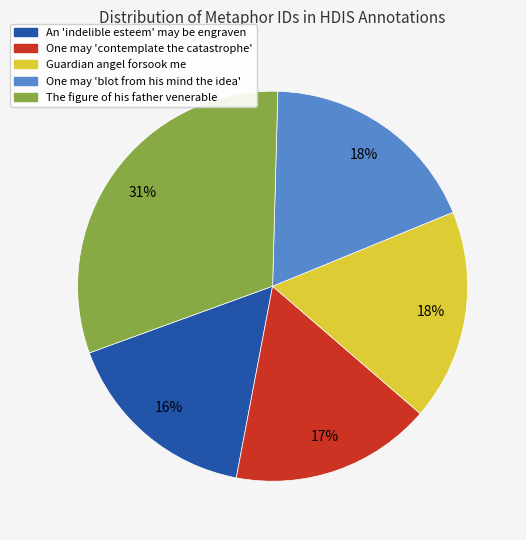

To the nearest percent, what is the difference between the largest and smallest slice percentages?

15%